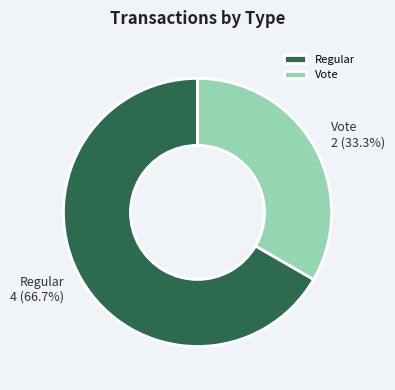

Rank the categories by value from lowest to highest.

Vote, Regular